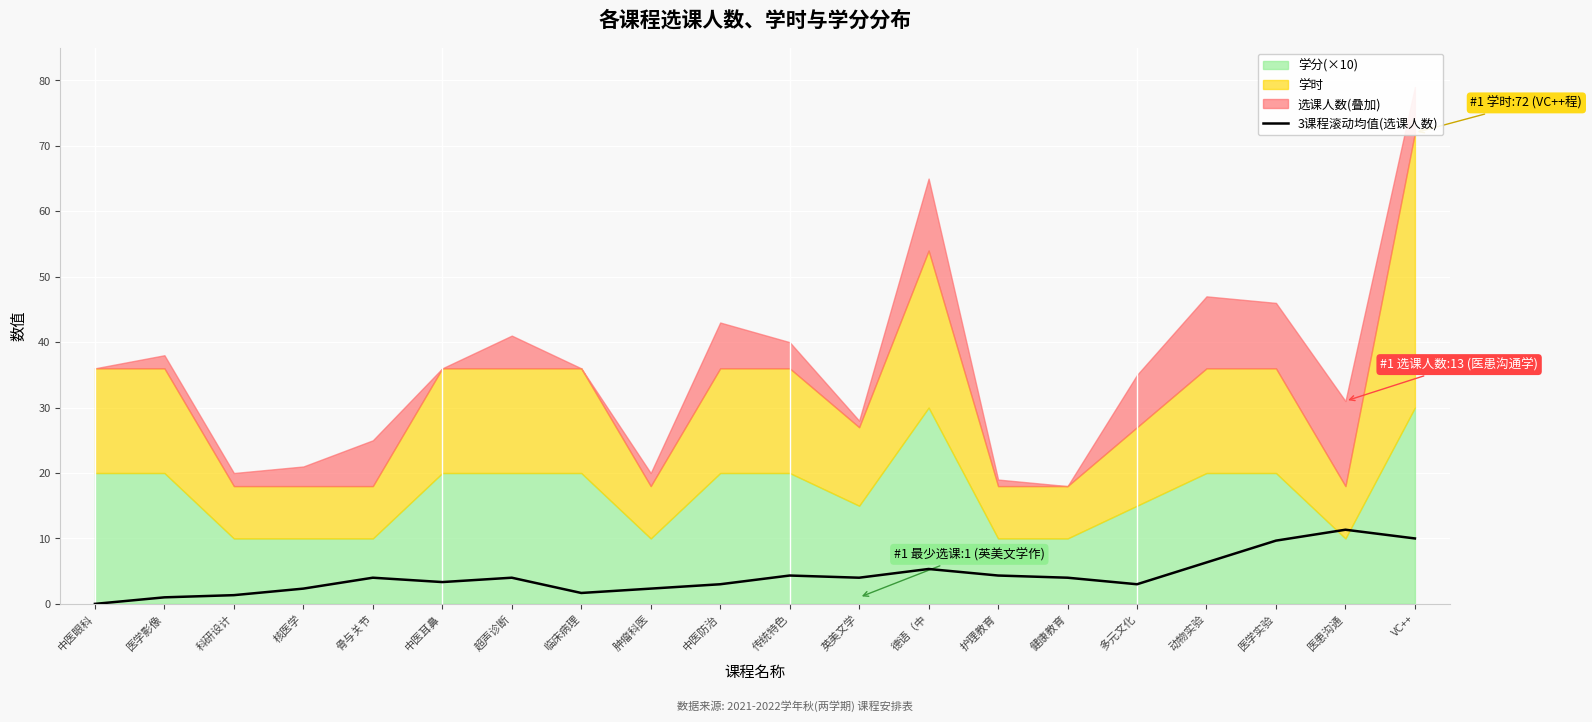

The value of 3课程滚动均值(选课人数) at 健康教育 is 4.0. True or false?

True